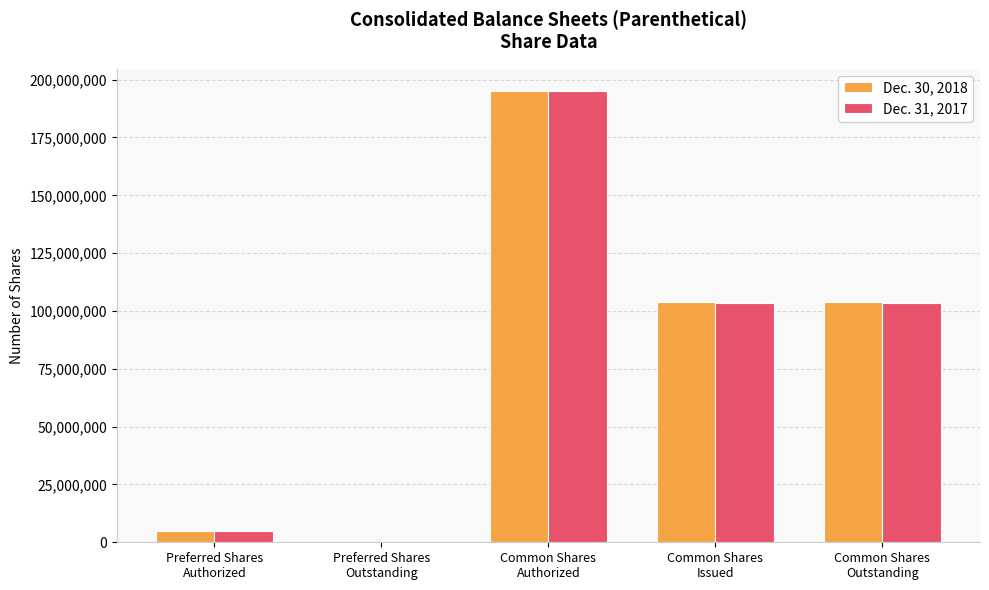

What is the highest value of the Dec. 30, 2018 series?

195000000